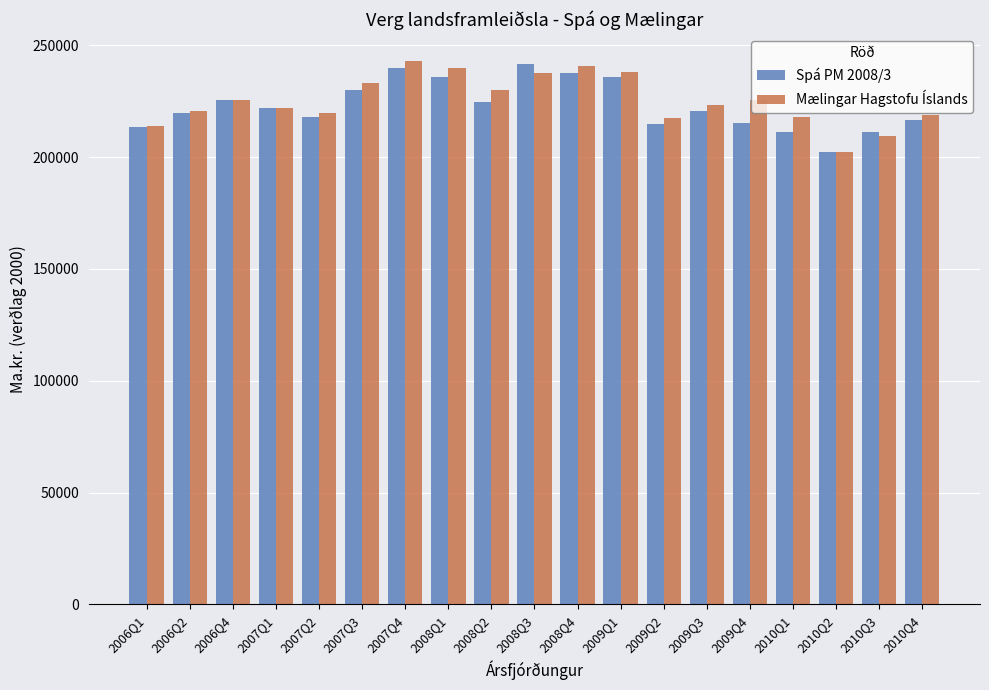

What are all the series names shown in the legend?

Spá PM 2008/3, Mælingar Hagstofu Íslands